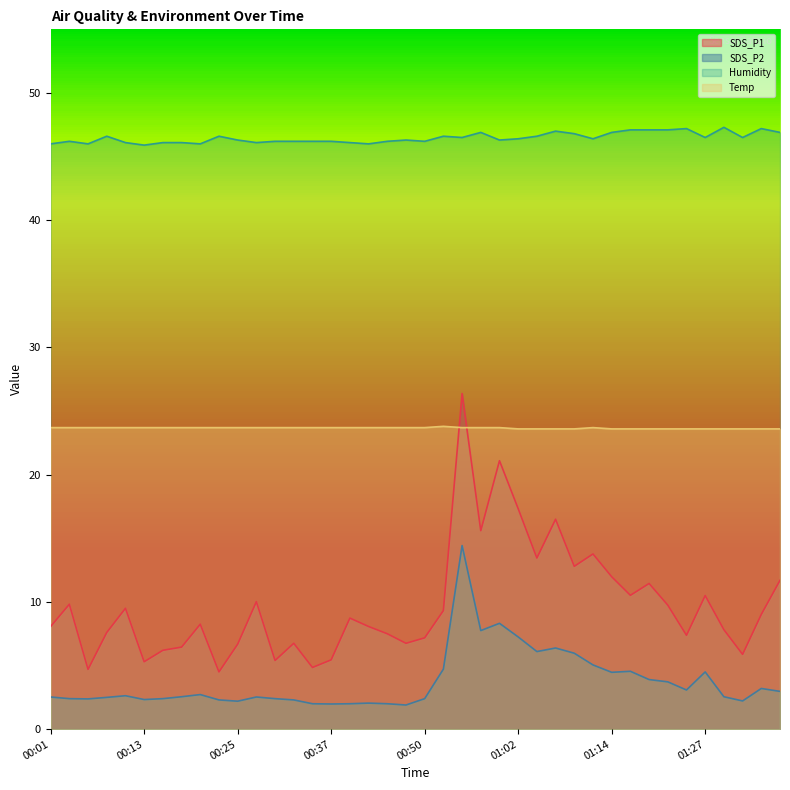

Which series has the largest total across all categories?

Humidity